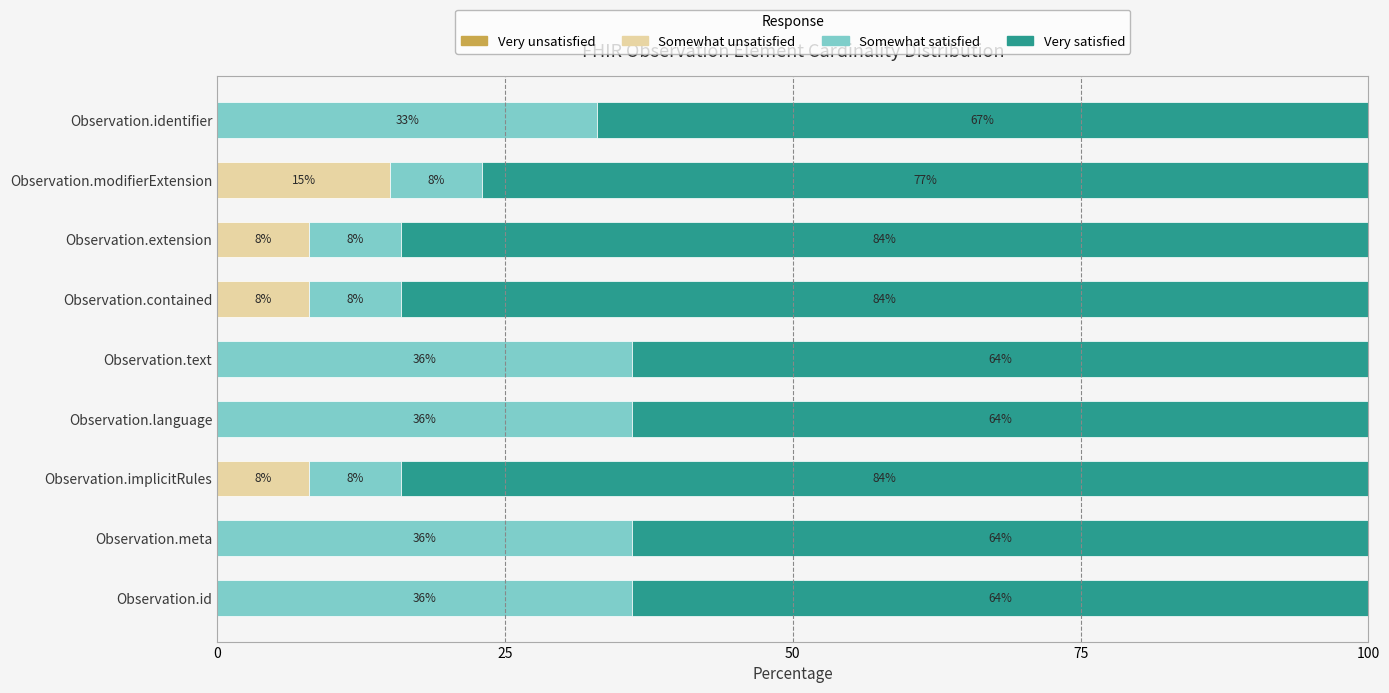

What is the total value across all series at Observation.modifierExtension?

100